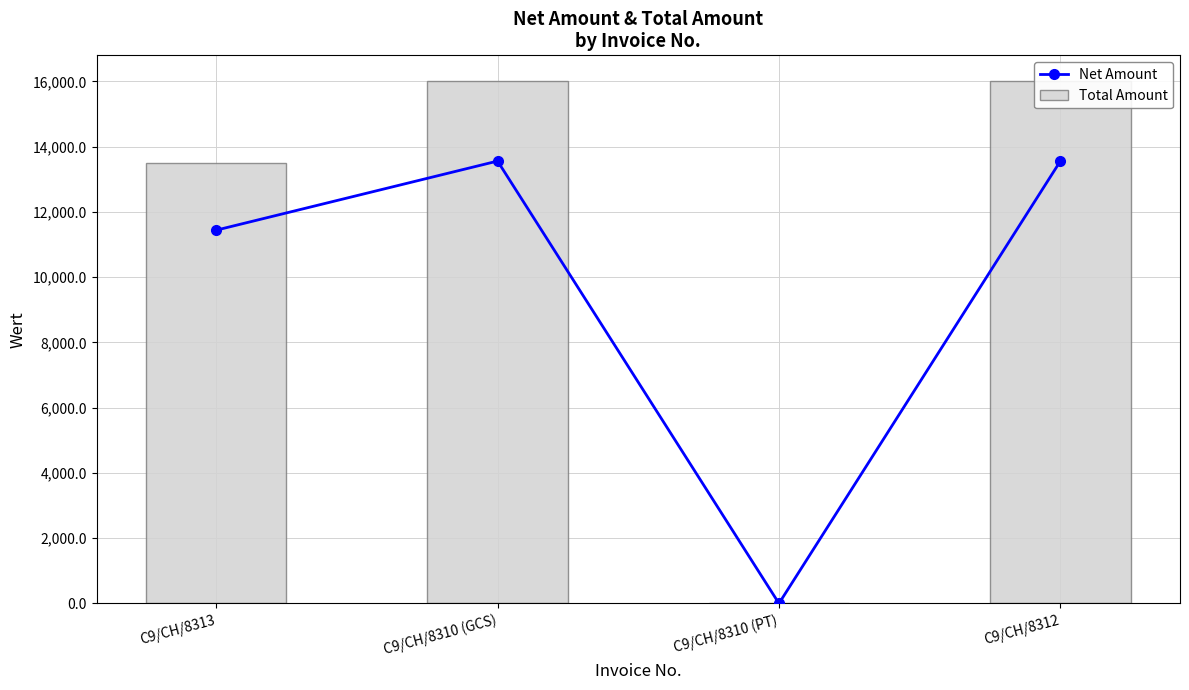

Is it true that Total Amount equals 16000.0 at C9/CH/8310 (GCS)?

True